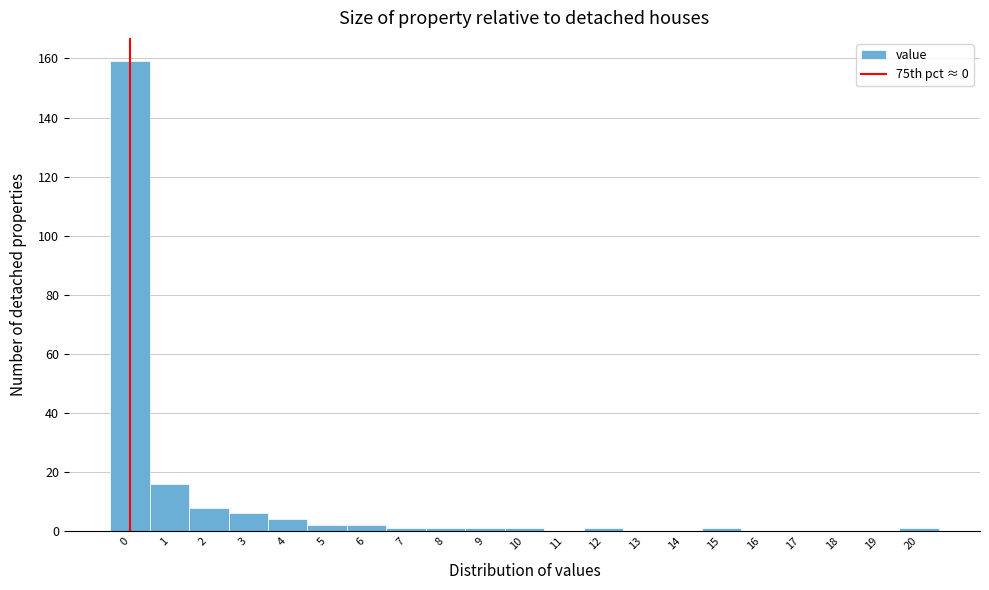

Reading right to left, transcribe all the data shown in this chart.

20=1	19=0	18=0	17=0	16=0	15=1	14=0	13=0	12=1	11=0	10=1	9=1	8=1	7=1	6=2	5=2	4=4	3=6	2=8	1=16	0=159